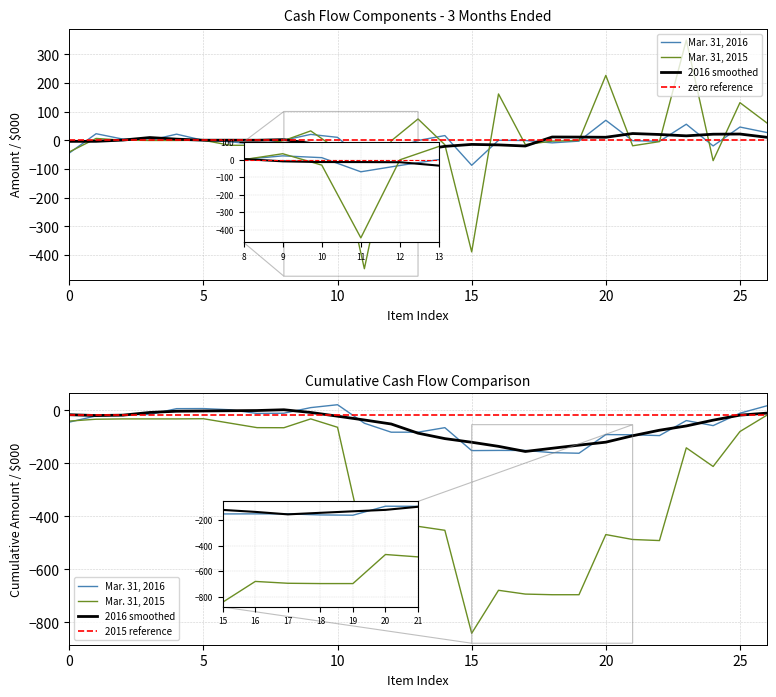

Does the chart display data point markers on the line(s)?

No